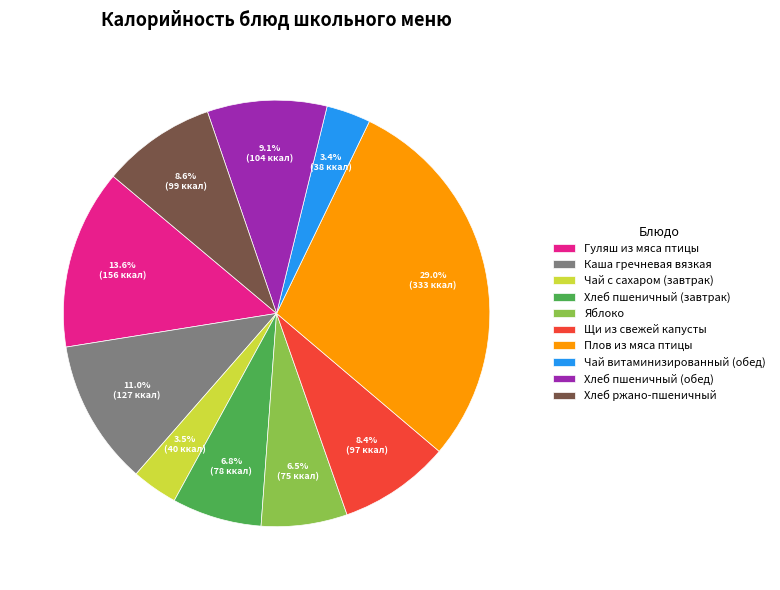

Does any single category account for the majority?

No